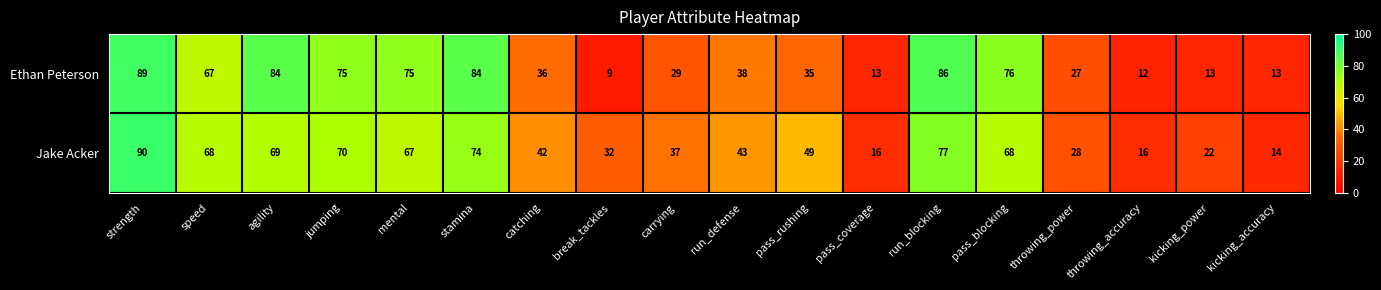

Between stamina and throwing_accuracy, which series saw the biggest shift?

Ethan Peterson